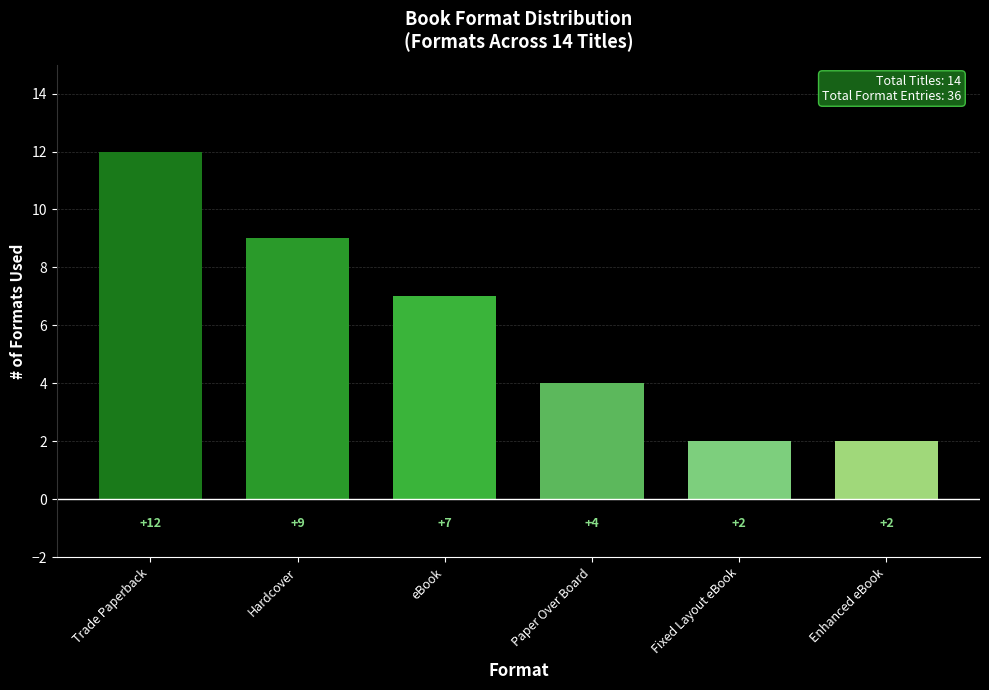

What is the greatest value displayed?

12